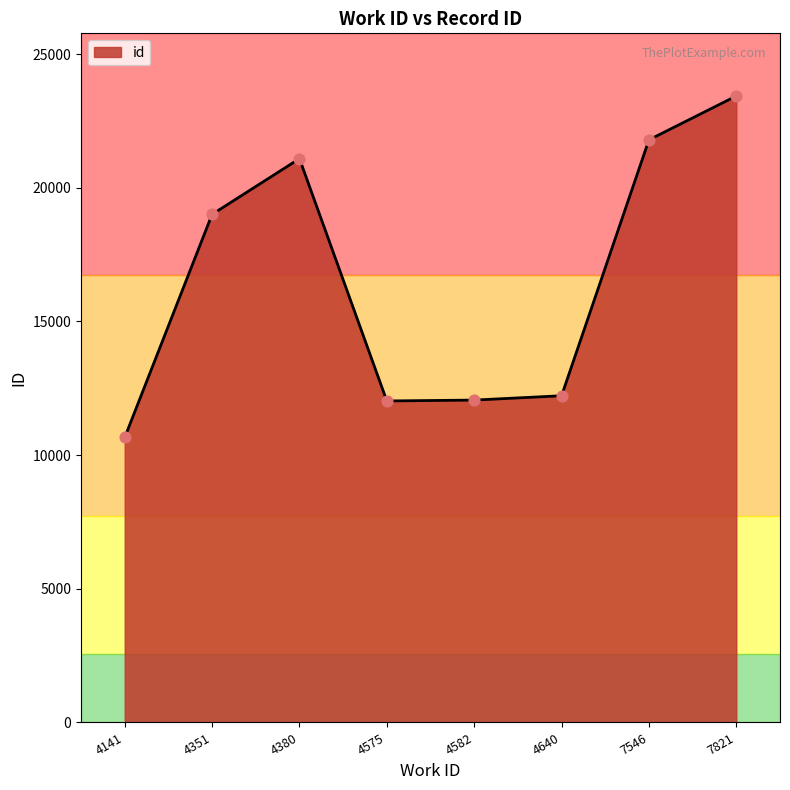

Approximately how many times larger is the value at 4141 compared to 4351?

0.6